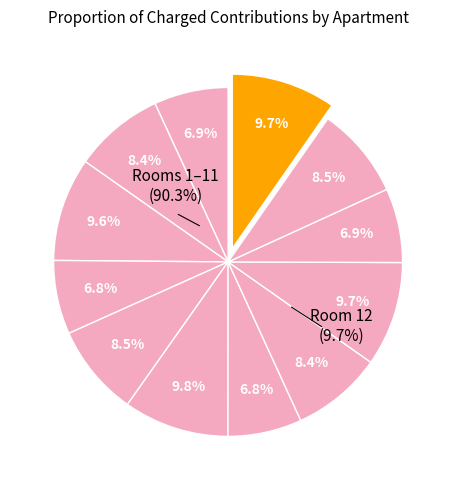

Which has a higher value, 12 or 7?

12